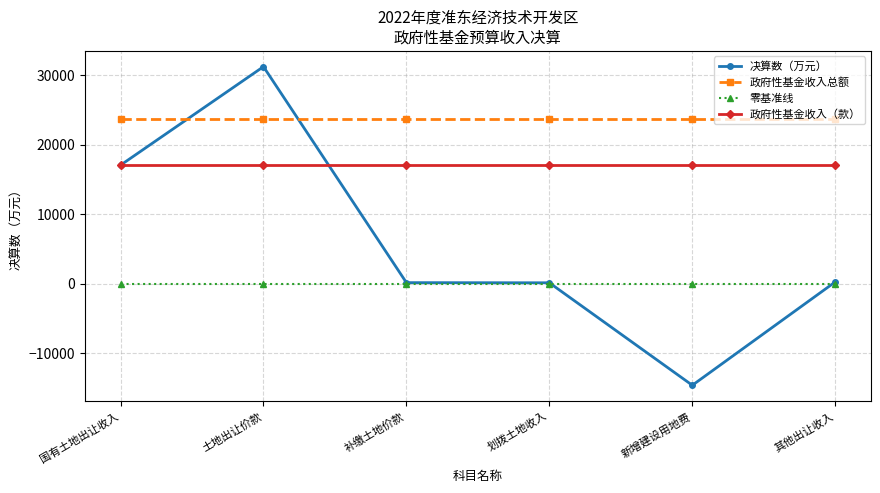

What is the minimum value shown in the chart?

-14663